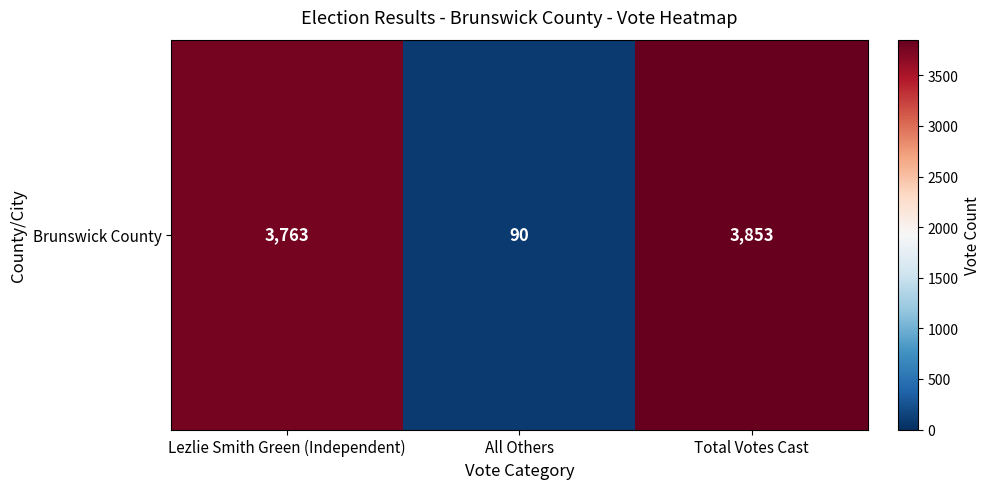

Reading right to left, extract all data points from this chart.

3853	90	3763